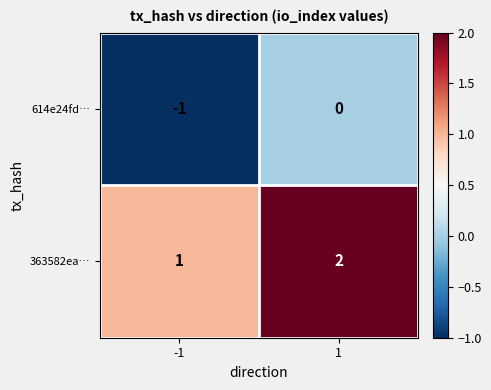

At which category does the chart reach its peak across all series?

1